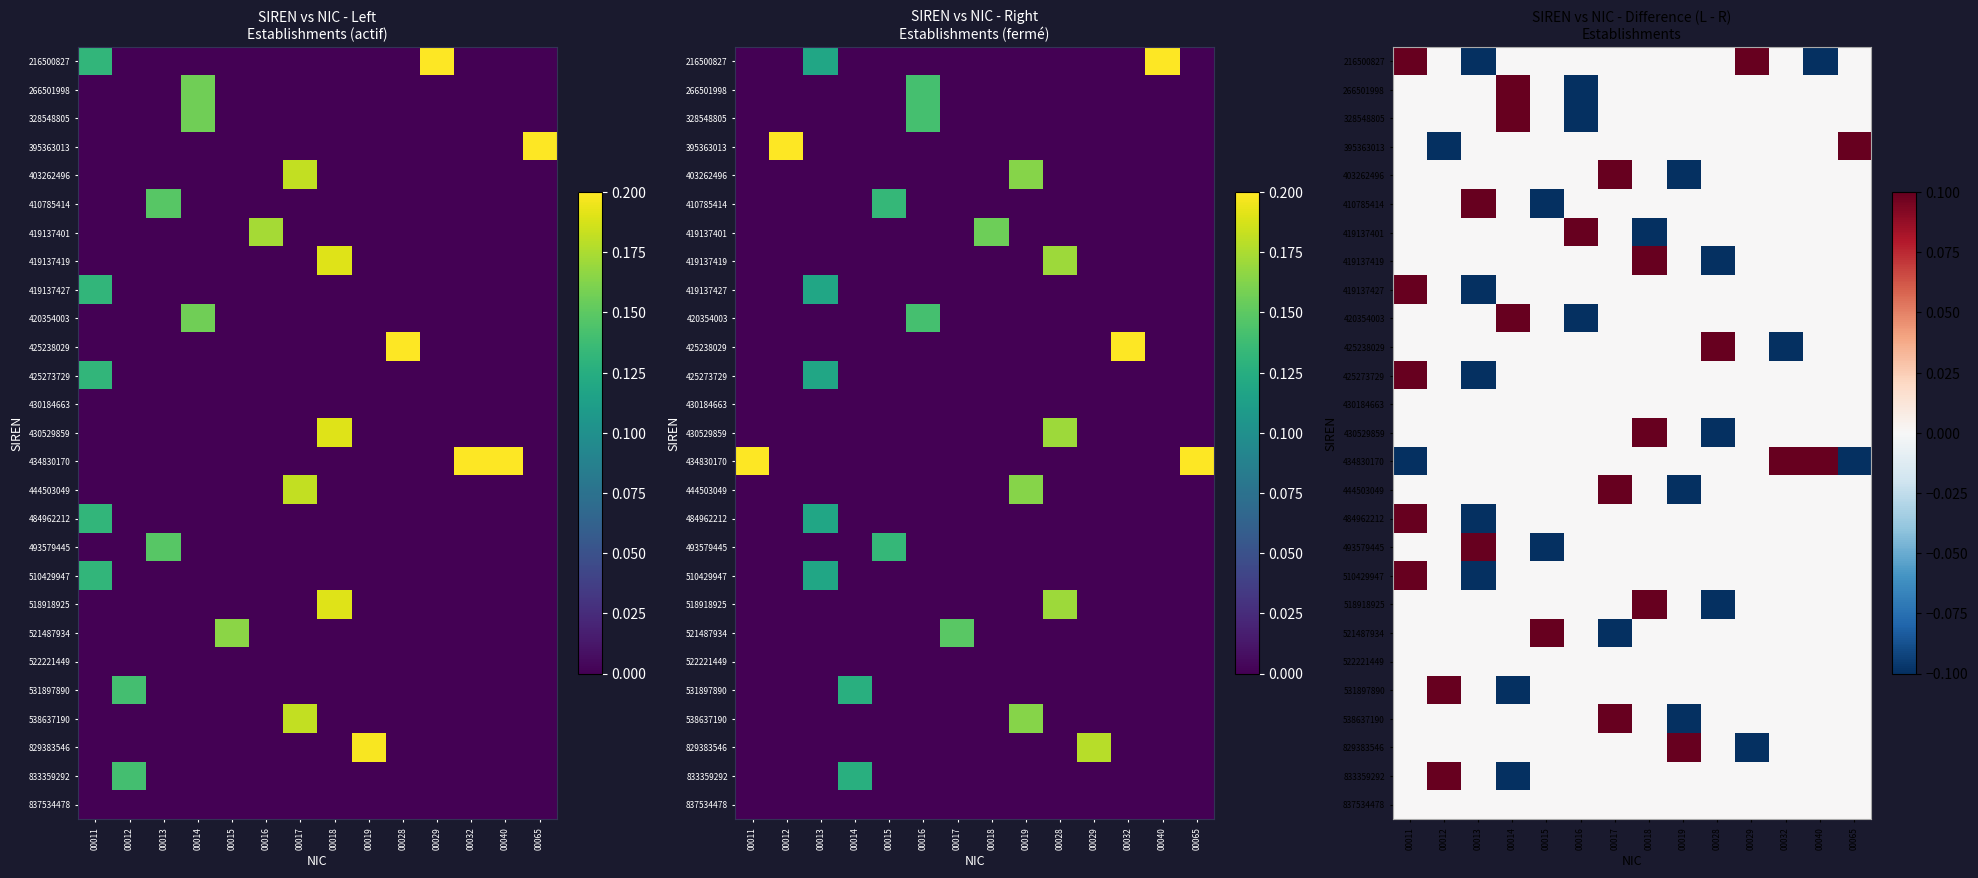

What is the maximum value shown in the chart?

0.6